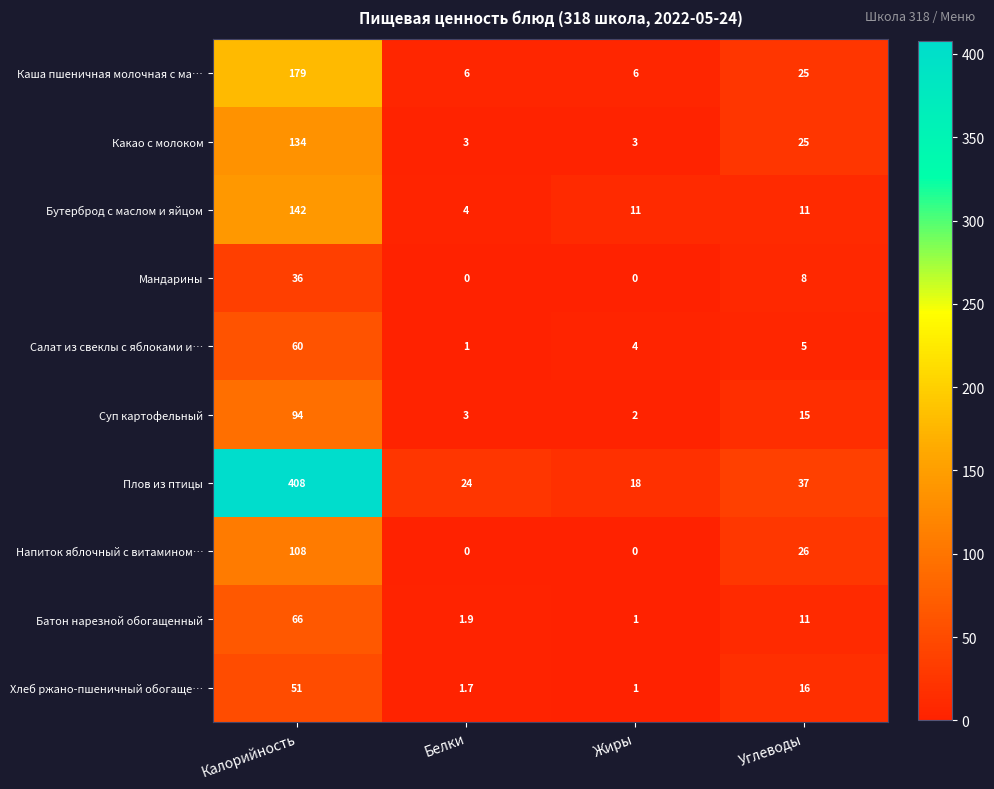

Which series has the largest total across all categories?

Плов из птицы